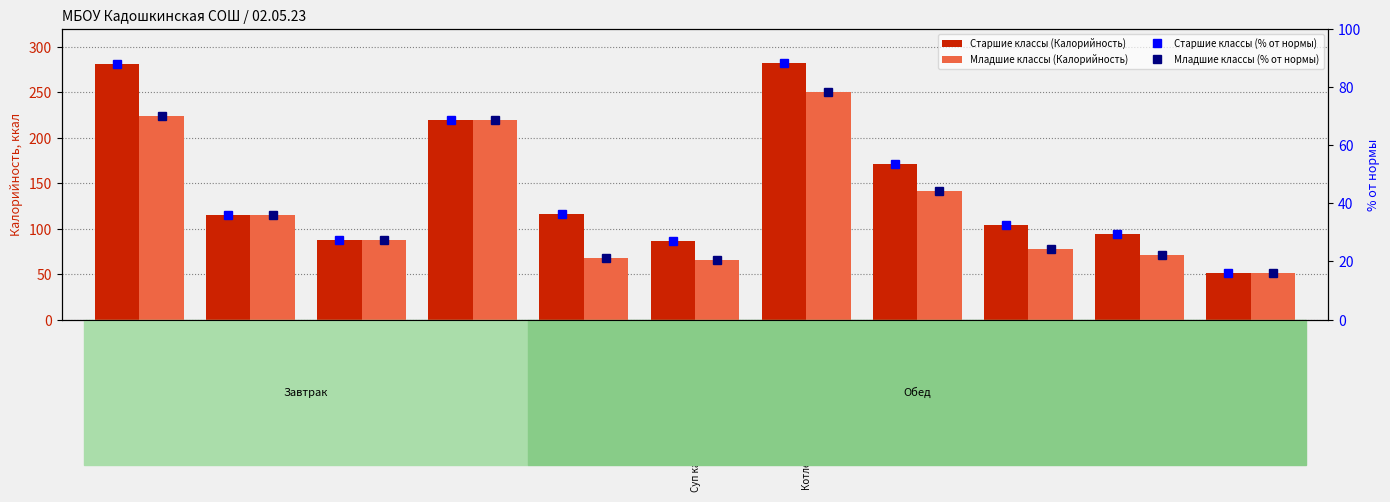

At which category is the sum across all series the highest?

Котлеты рубленые из мяса птицы